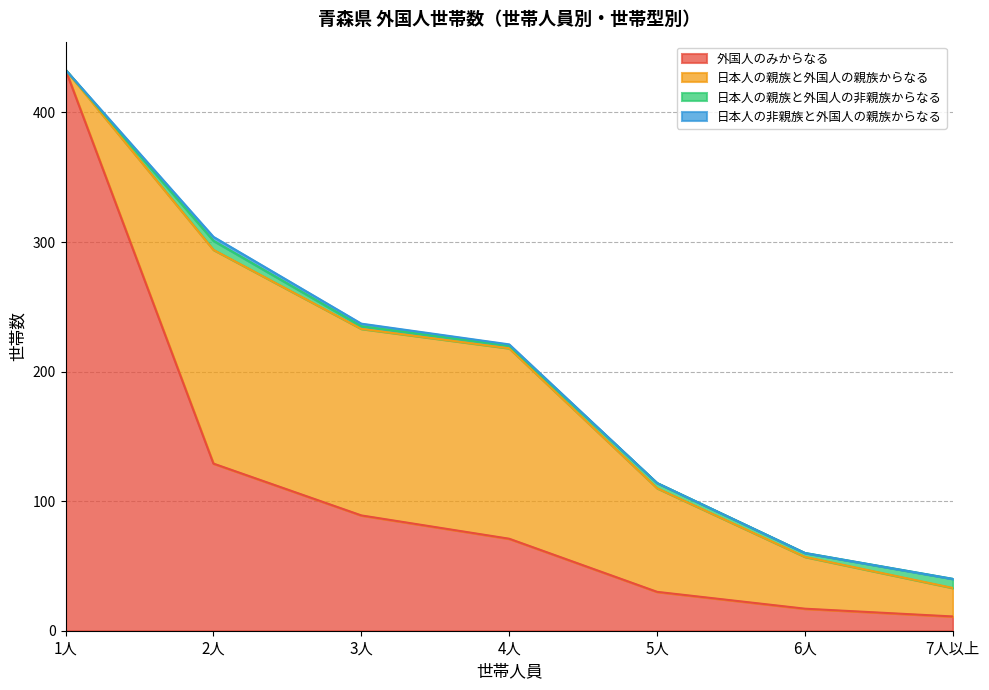

How many lines are shown in the chart?

4